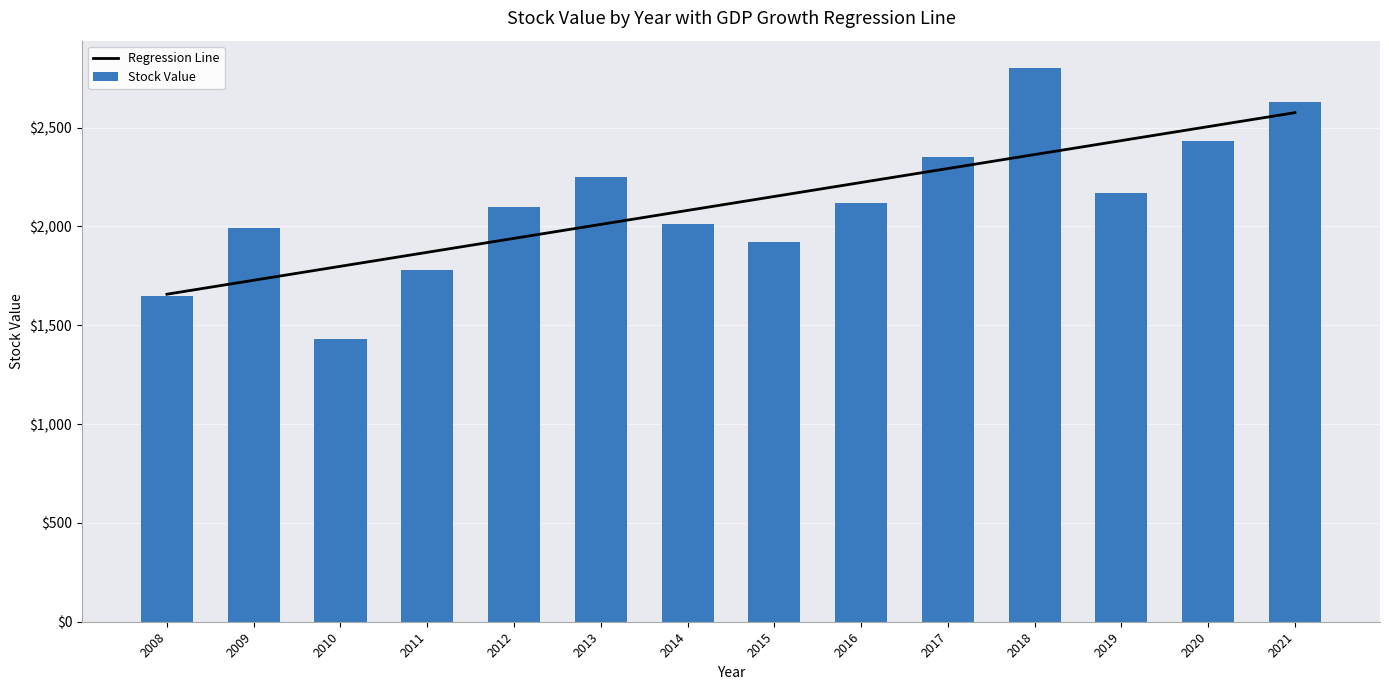

The Stock Value series shows 2430.0 at 2020. True or false?

True